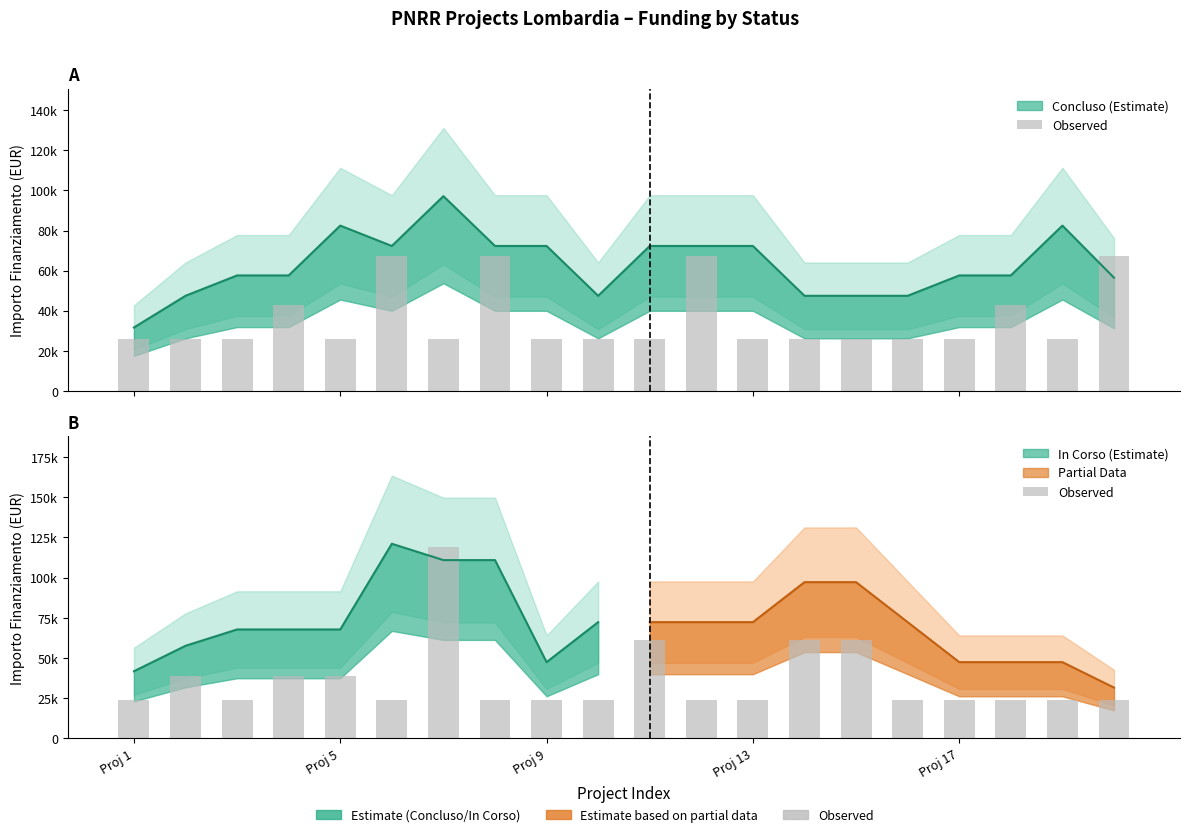

Where is the data nearest to the value 71277?

10